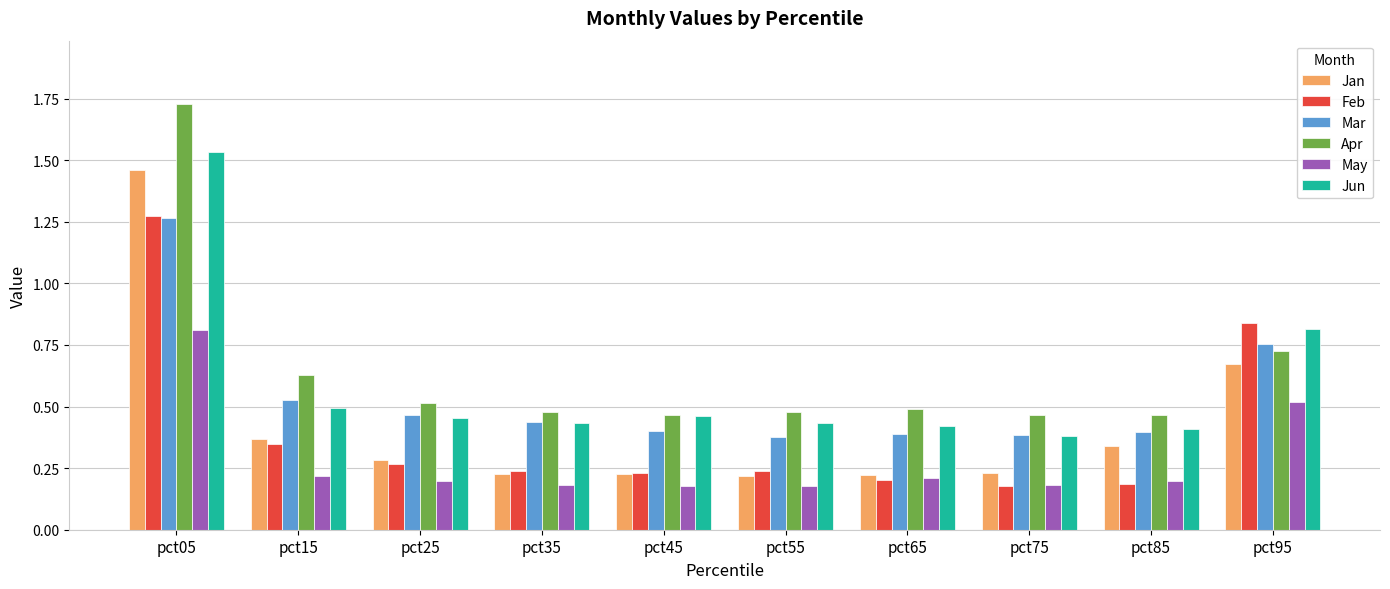

What is the sum of the Jun values at pct35 and pct55?

0.9